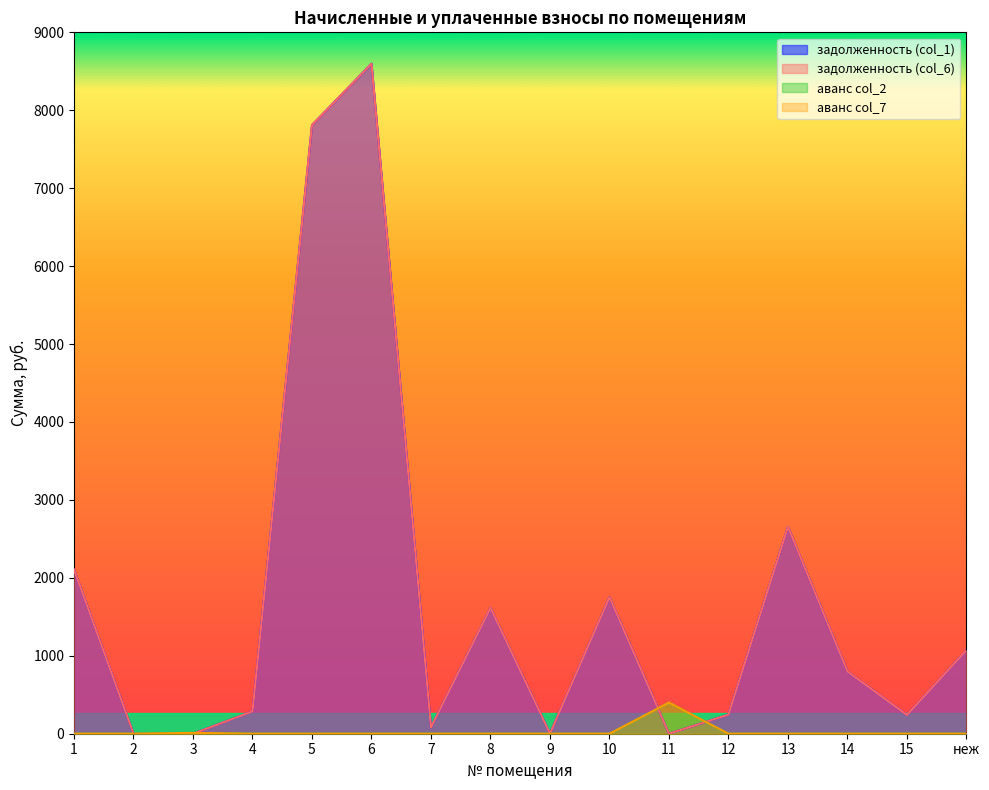

Which has a higher value, 1 or 3?

1